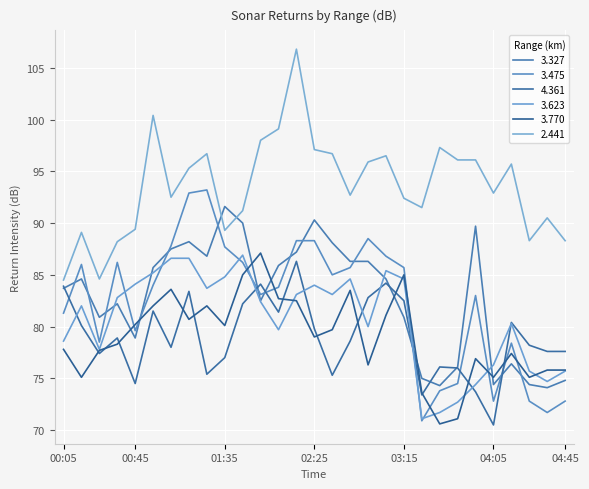

Which series has the largest total across all categories?

2.441